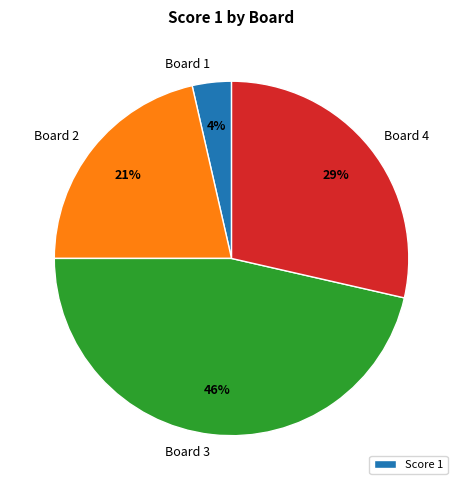

How many slices are in this pie chart?

4